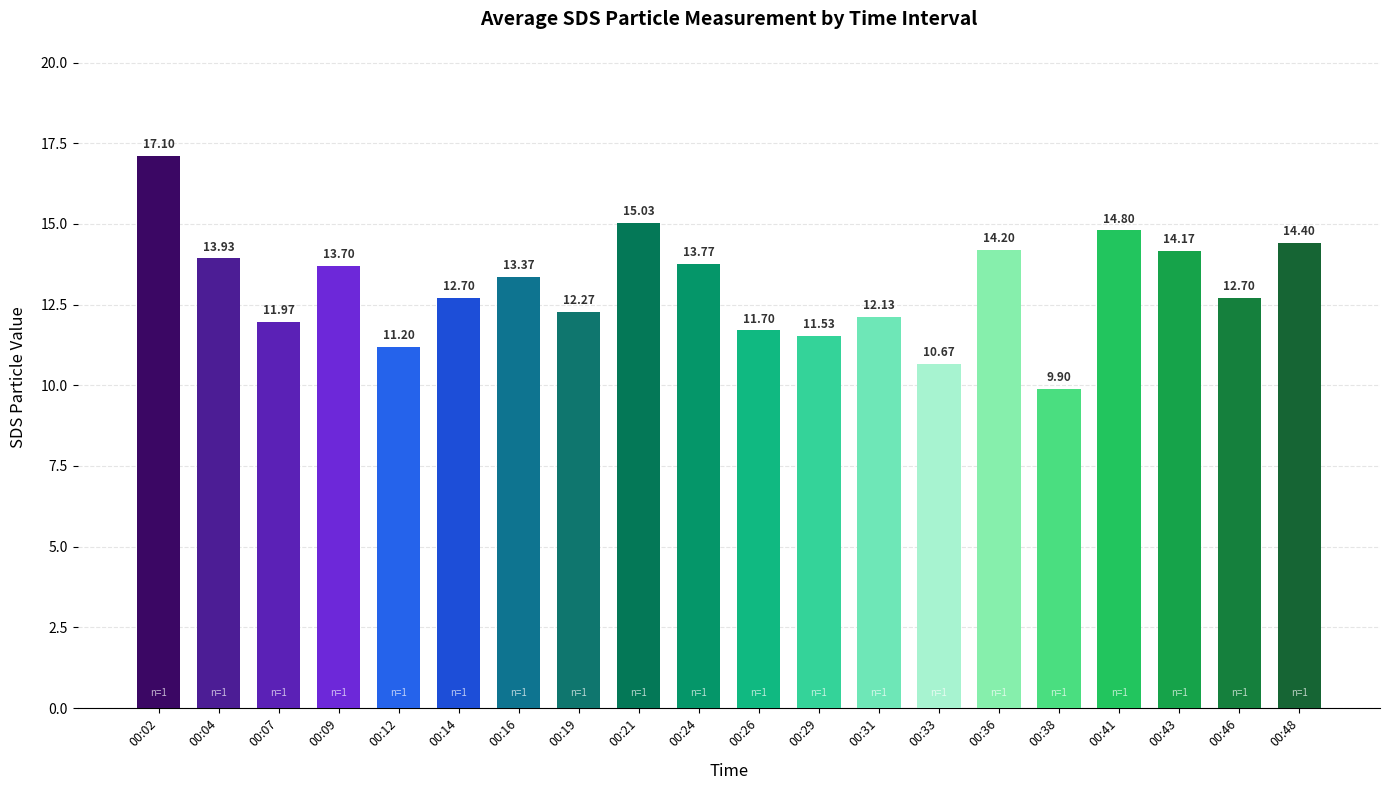

Reading left to right, transcribe all the data shown in this chart.

17.1	13.9	12.0	13.7	11.2	12.7	13.4	12.3	15.0	13.8	11.7	11.5	12.1	10.7	14.2	9.9	14.8	14.2	12.7	14.4